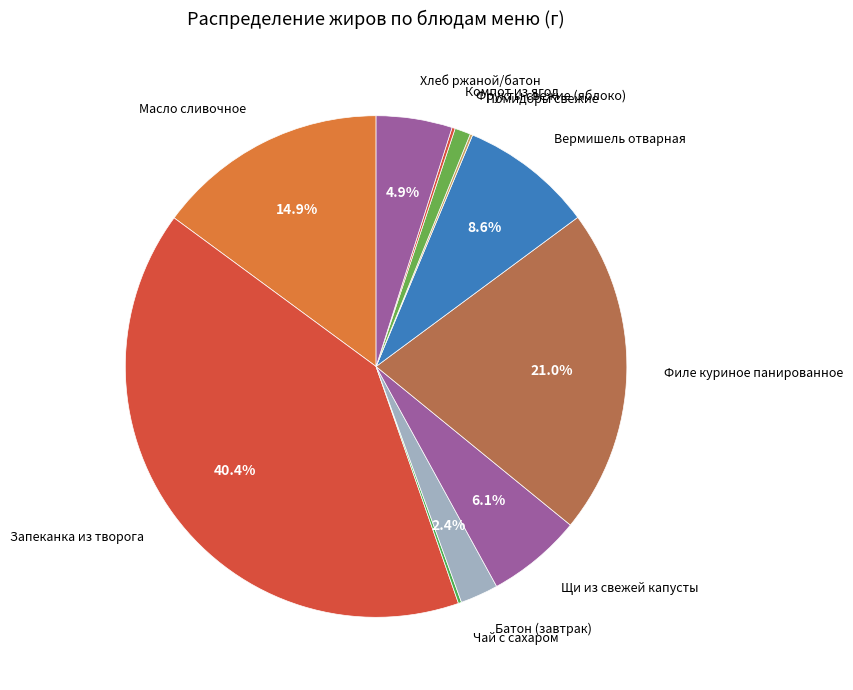

Which slice is the smallest?

Помидоры свежие